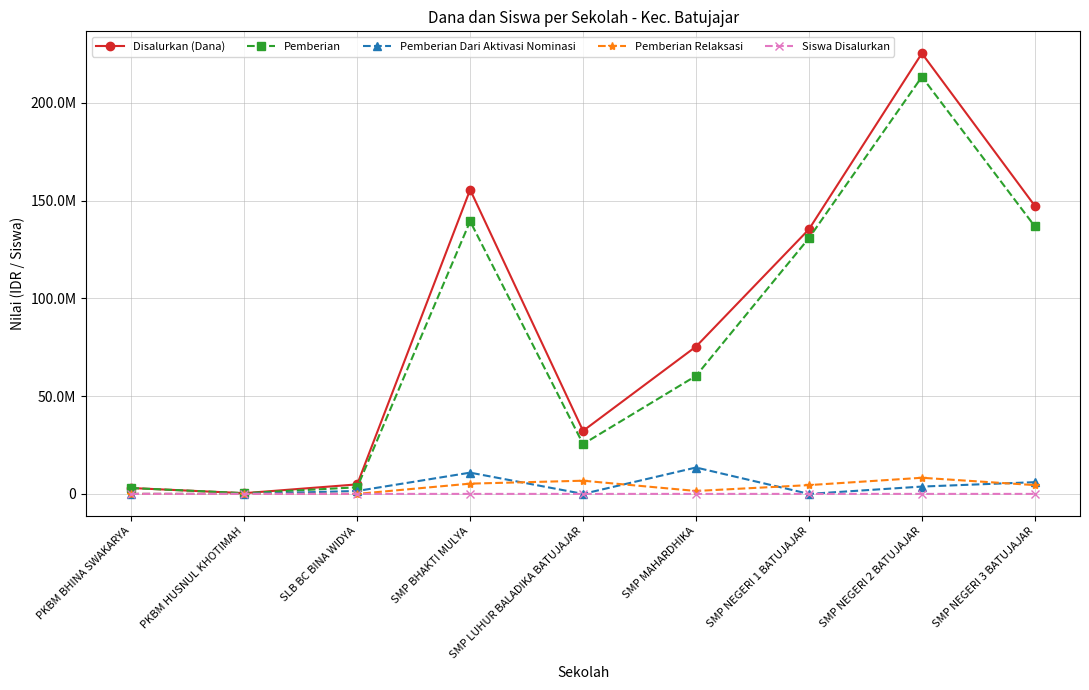

The value of Pemberian Dari Aktivasi Nominasi at SMP NEGERI 3 BATUJAJAR is 6000000. True or false?

True